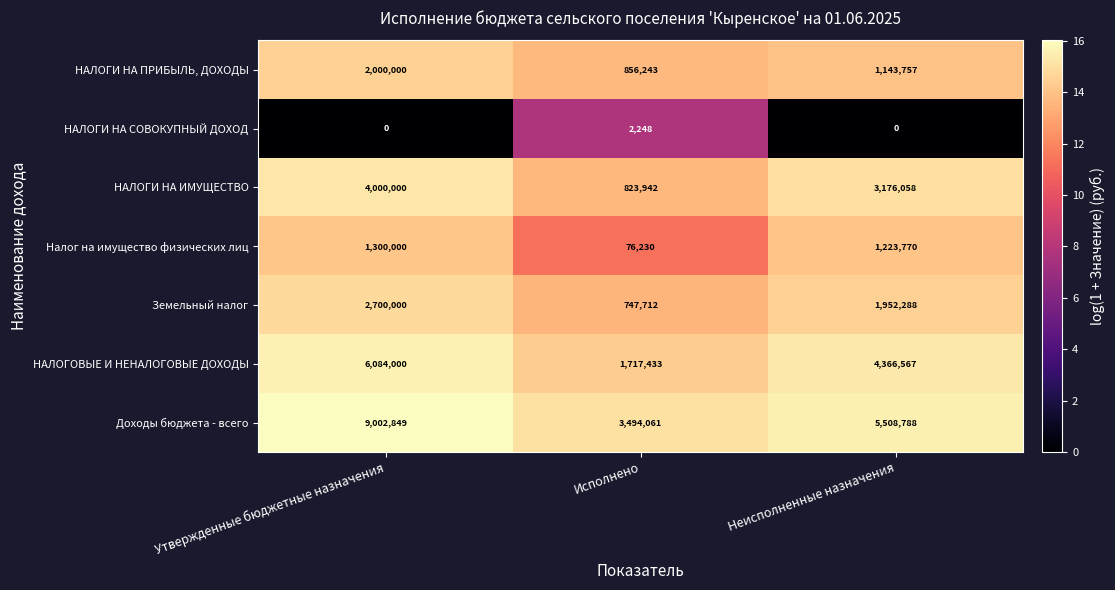

What is the average value of the НАЛОГИ НА СОВОКУПНЫЙ ДОХОД series?

749